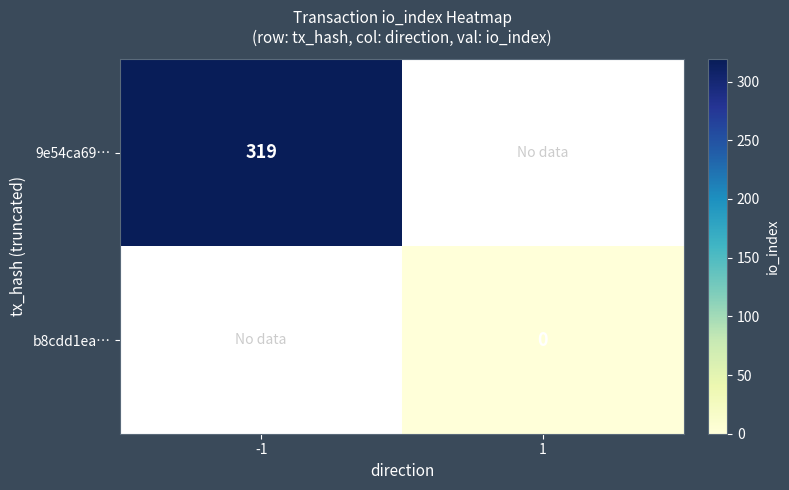

How many series are shown in this chart?

2